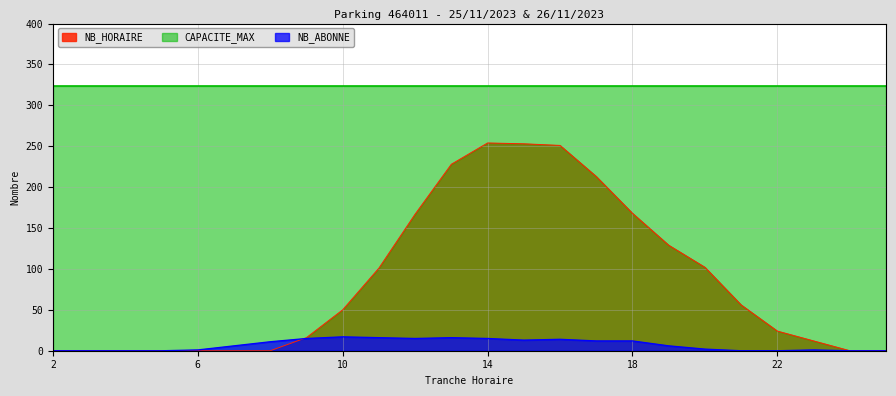

Which series has the largest range (max minus min)?

NB_HORAIRE